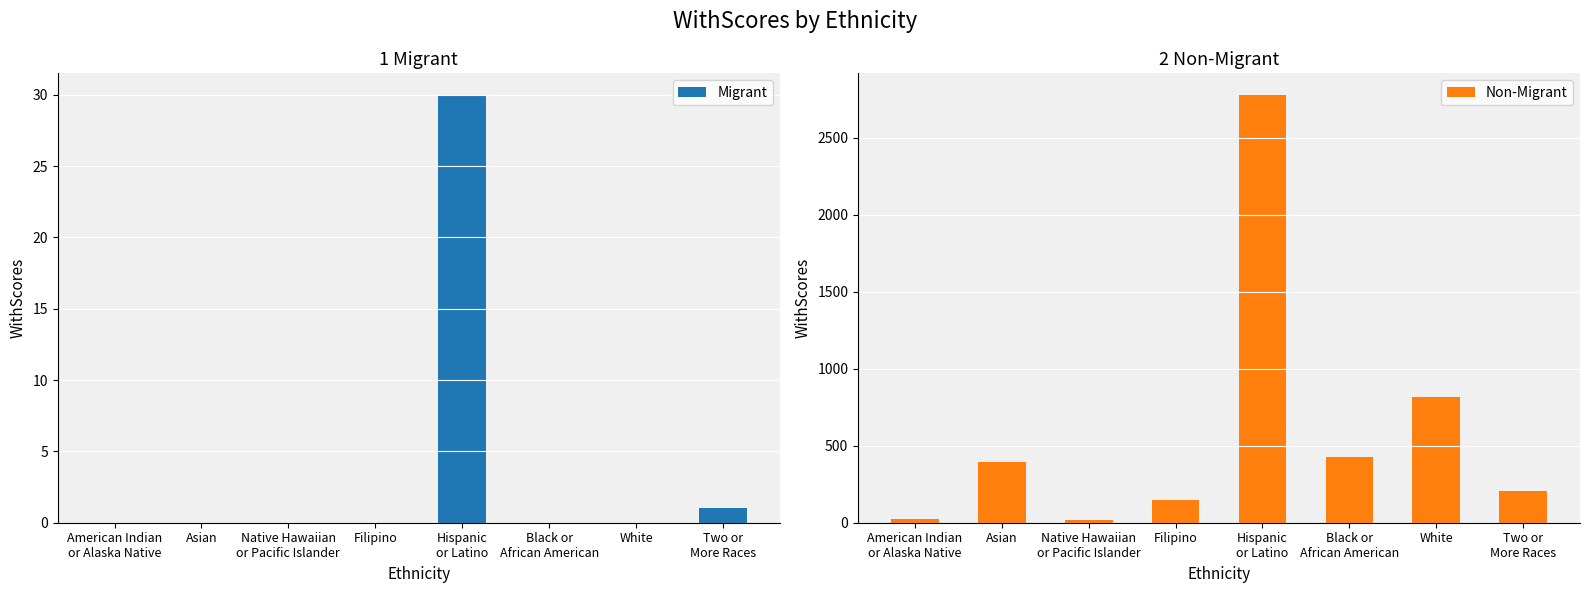

What is the maximum value shown in the chart?

2781